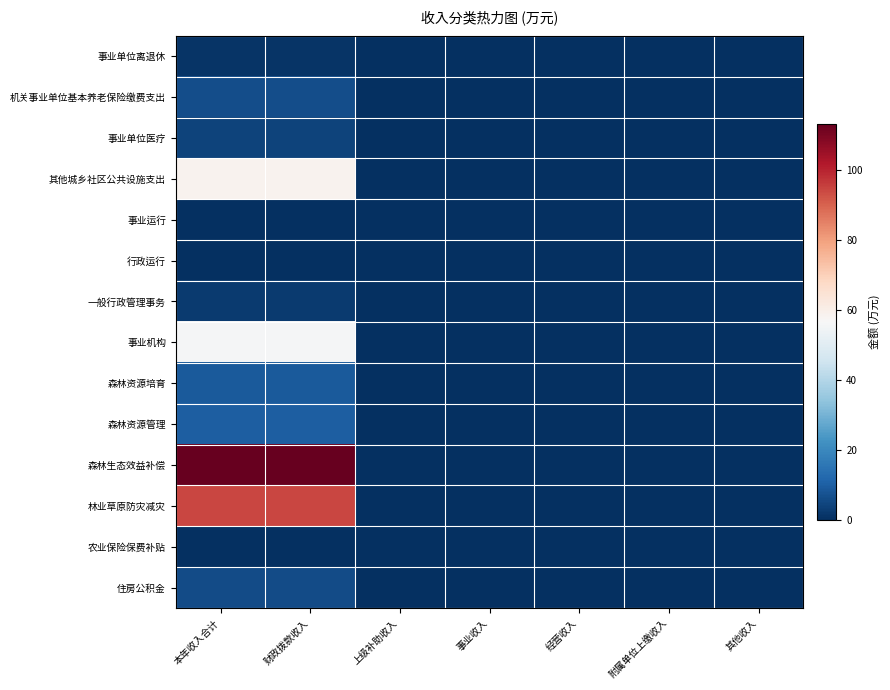

At which category is the sum across all series the highest?

本年收入合计